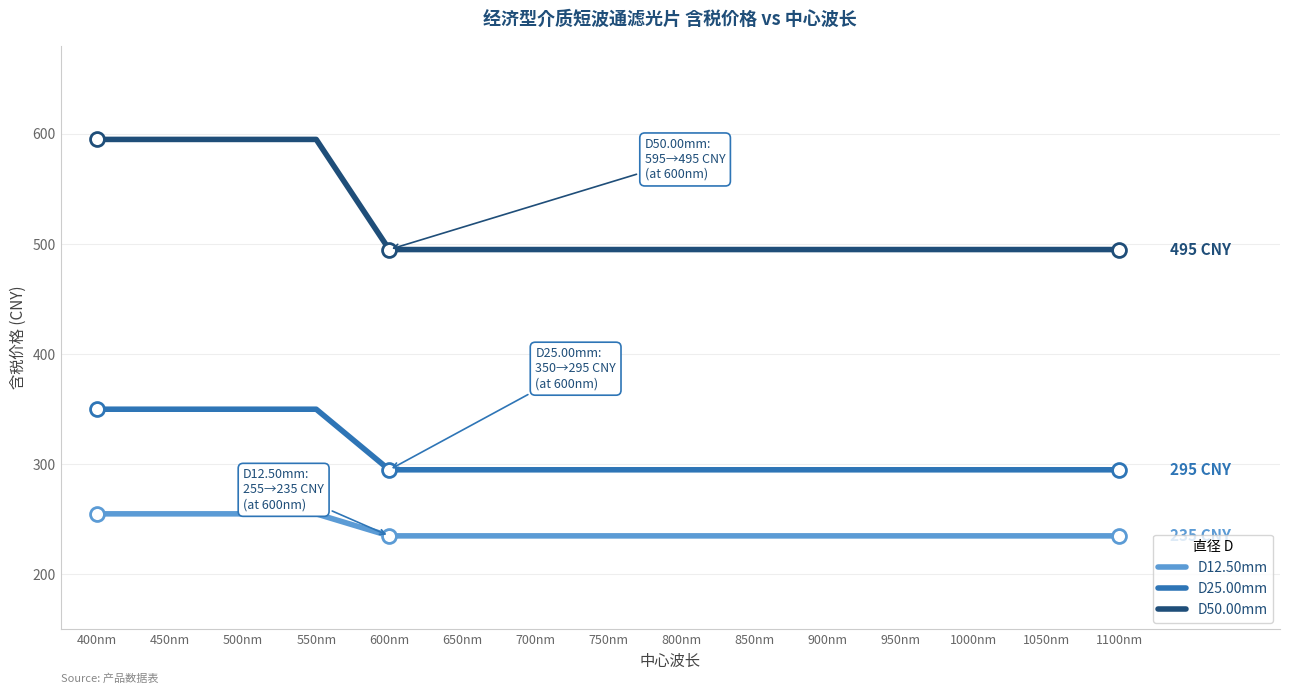

Is the value of D50.00mm at 900nm greater than the value of D25.00mm at 1100nm?

Yes